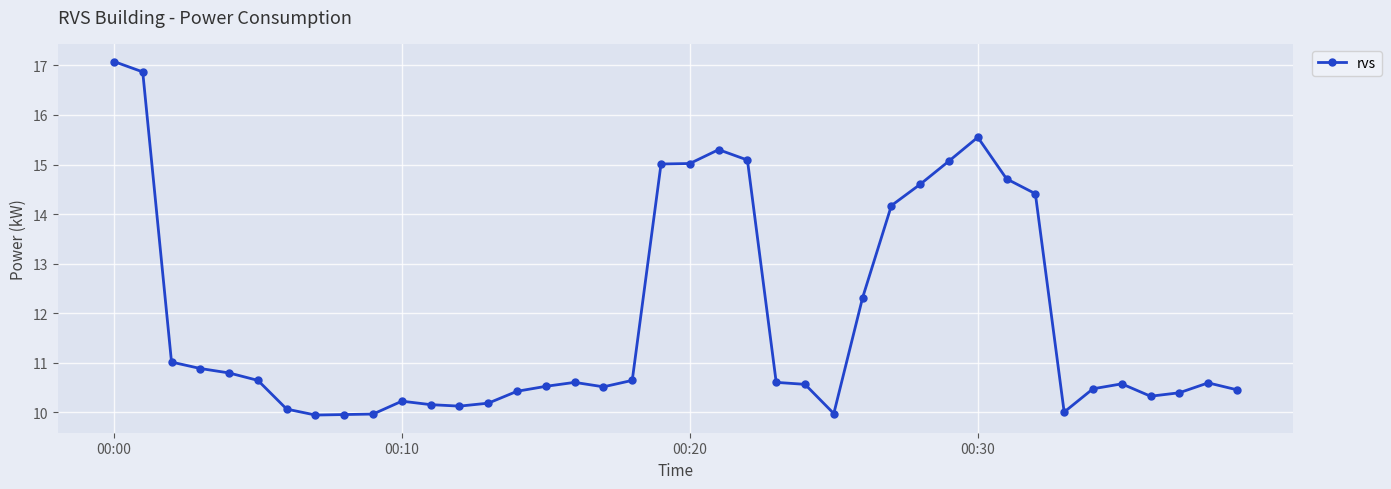

What is the difference between the maximum and second lowest values?

7.1